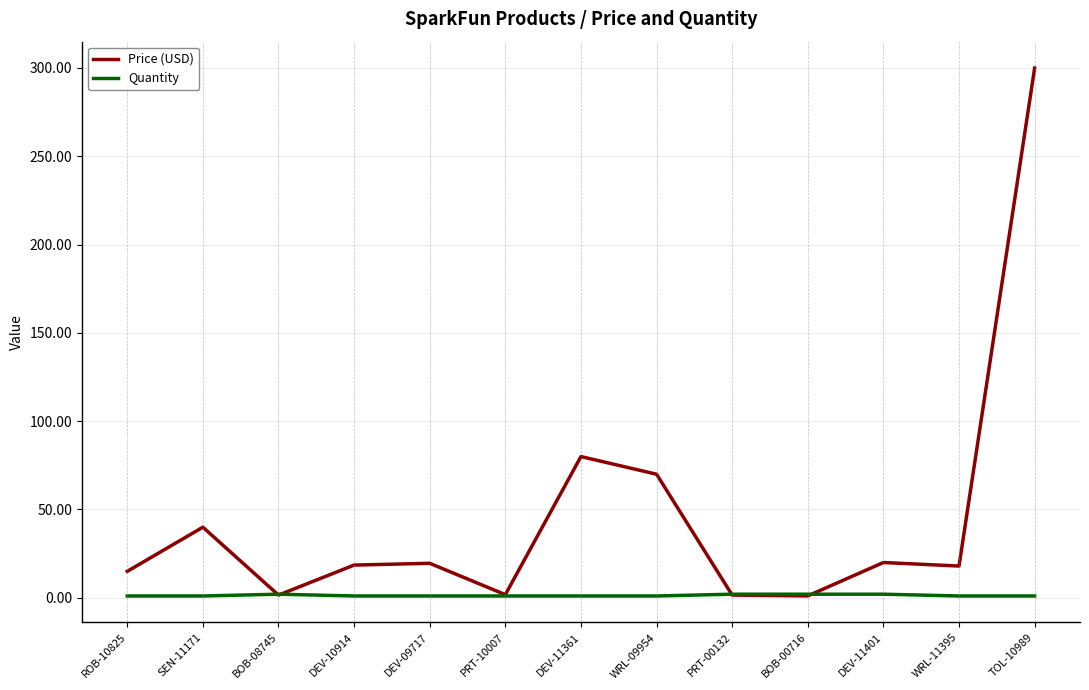

At which category is the sum across all series the highest?

TOL-10989